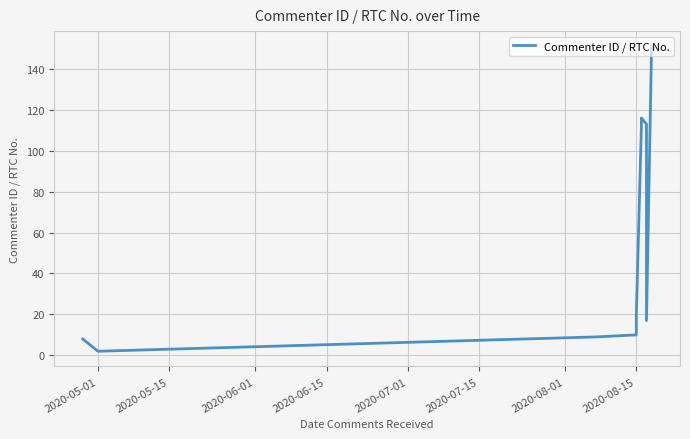

True or false: there are more than 2 points higher than both neighbors.

False